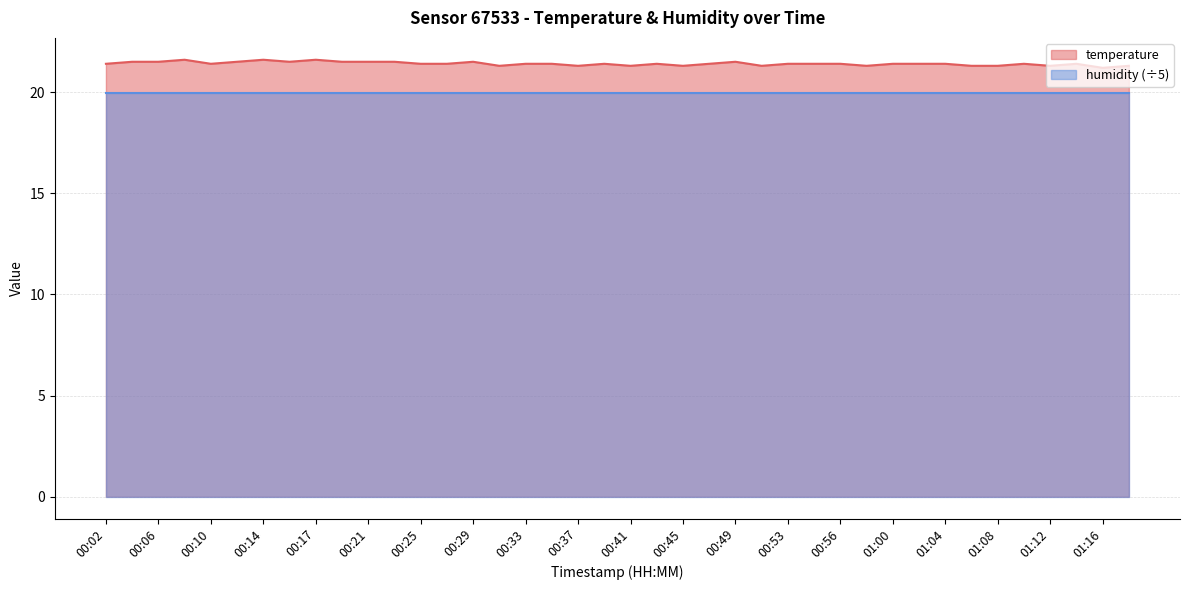

Where is the first local maximum?

00:08